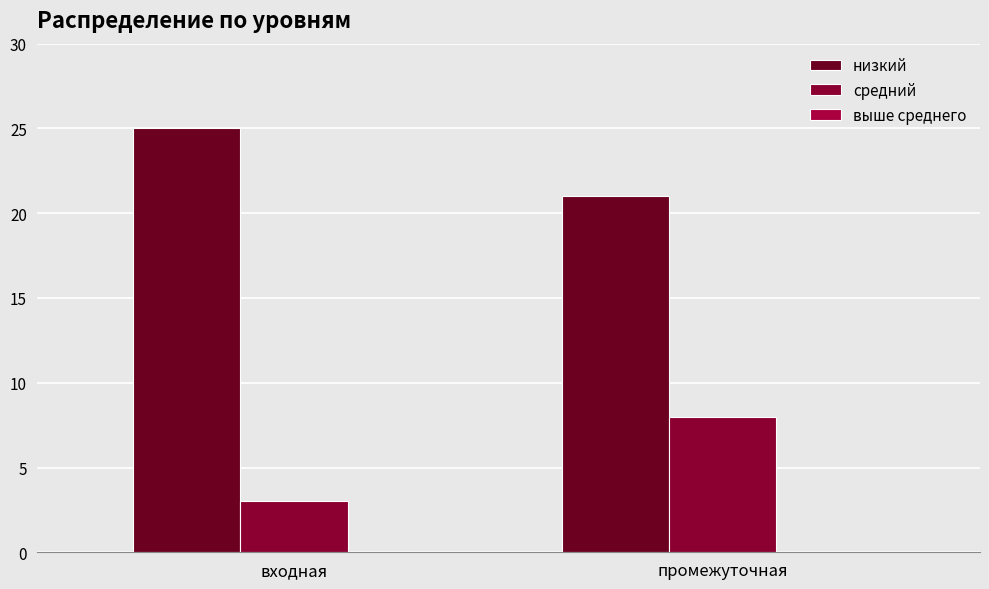

Are the bars horizontal?

No